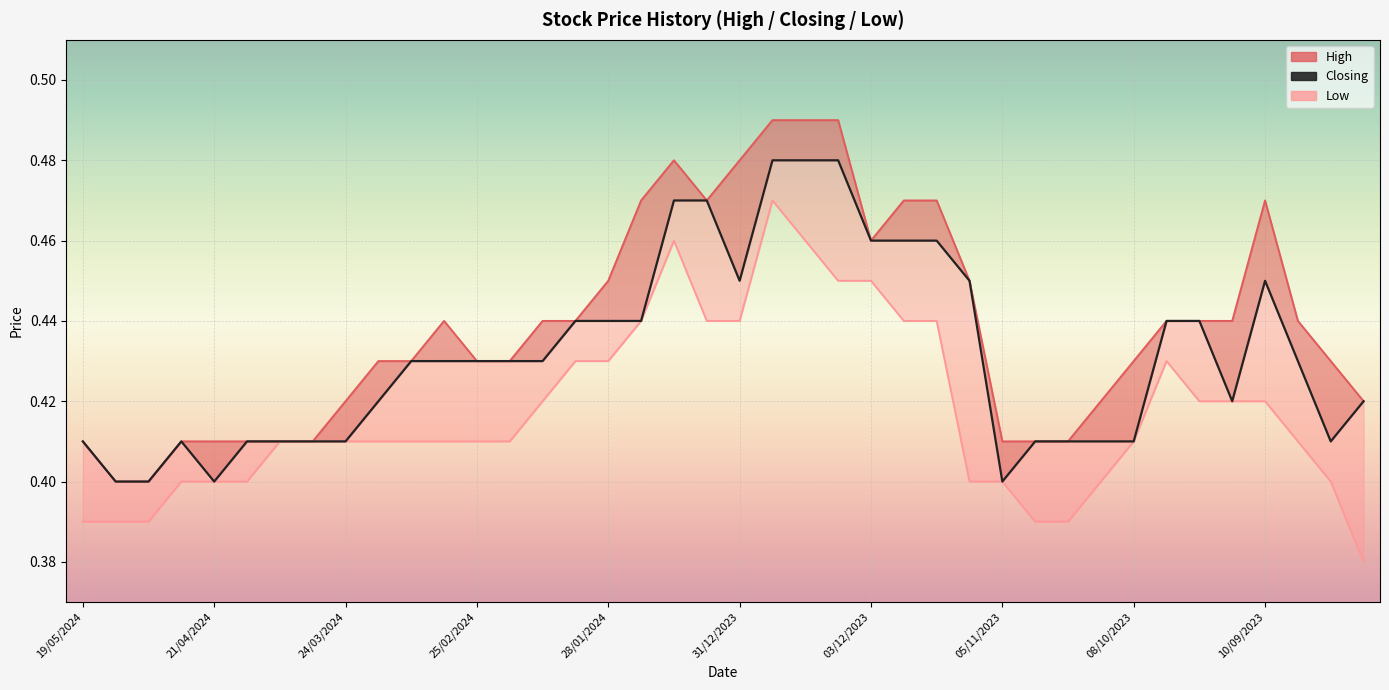

What is the label of the 26th point from the left?

25